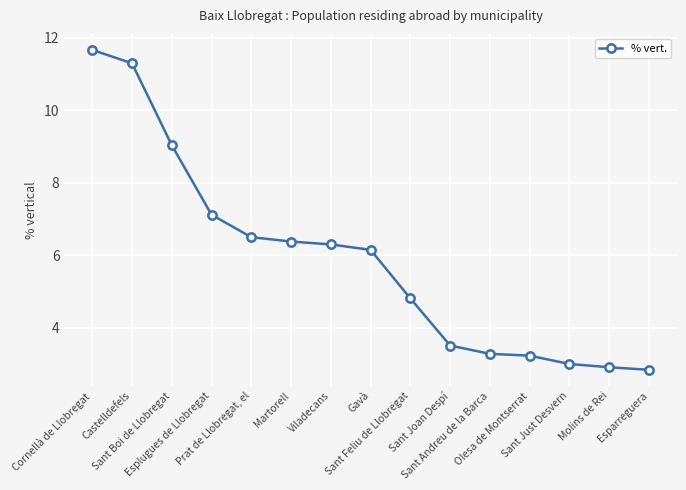

How many lines are shown in the chart?

1